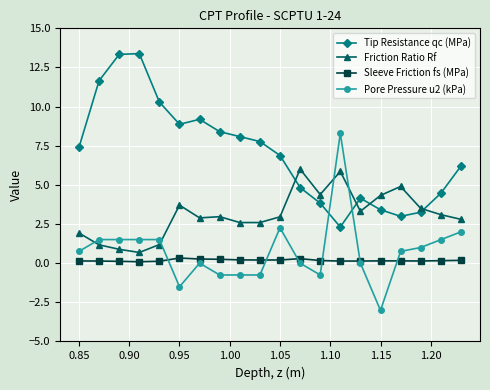

True or false: Tip Resistance qc (MPa) has more than 2 interior local peaks.

True